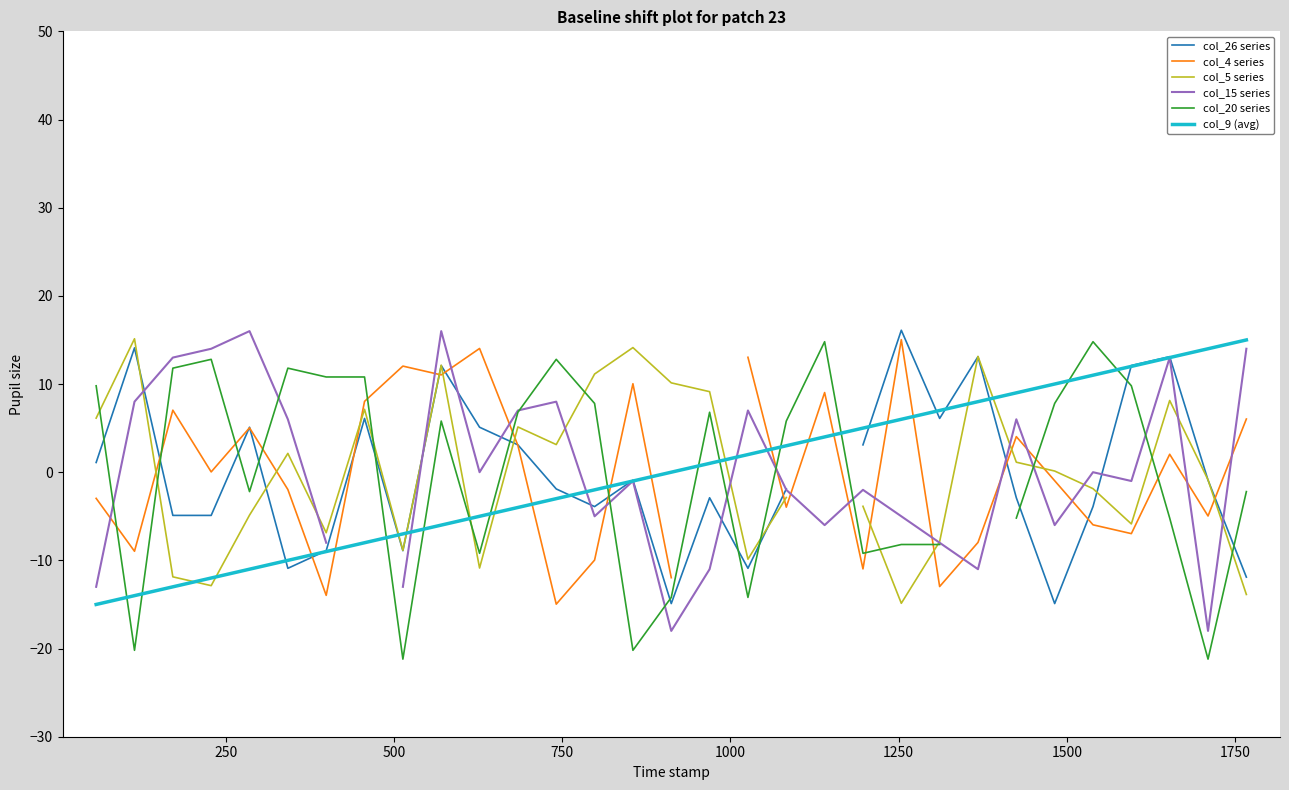

After their last crossing, which series has the higher values: col_26 series or col_9 (avg)?

col_9 (avg)